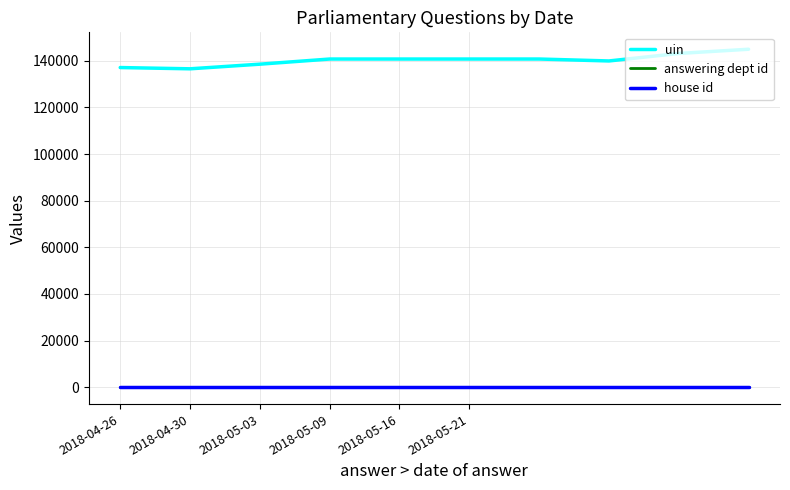

True or false: answering dept id and house id intersect in this chart.

False